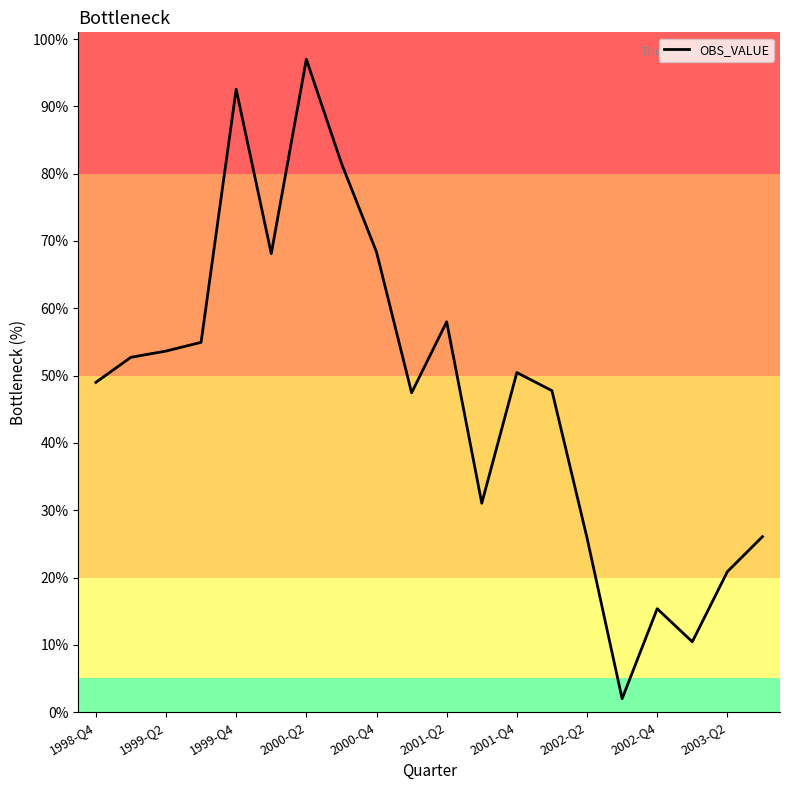

What is the greatest value displayed?

97.0